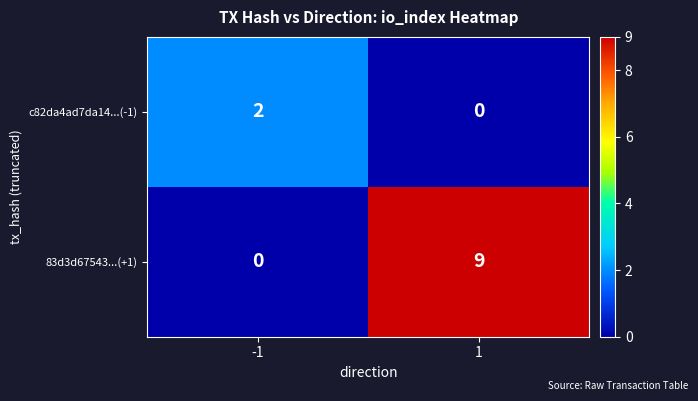

How many distinct data groups are displayed?

2